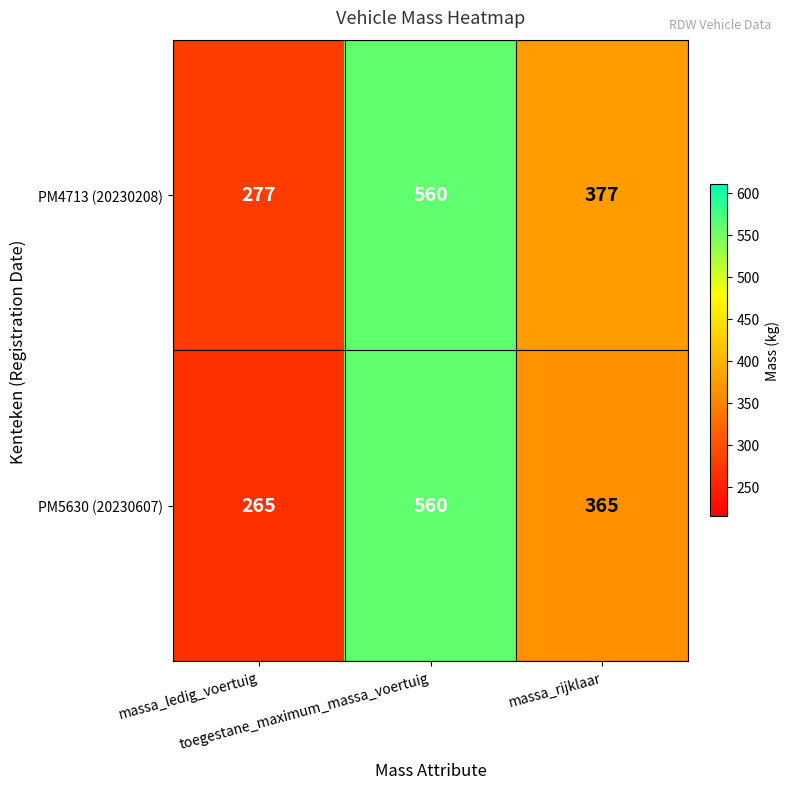

What is the spread (max minus min) of values at massa_ledig_voertuig?

12